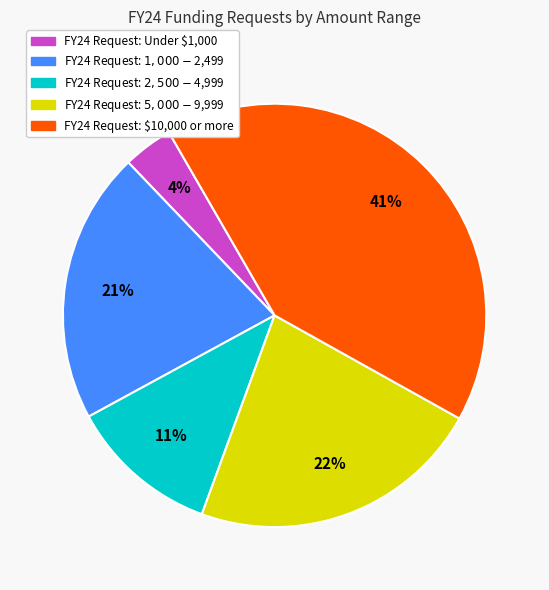

Is there a majority slice in this chart?

No